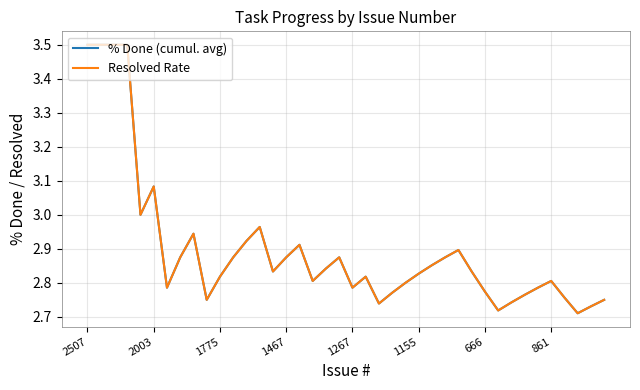

At which label does Resolved Rate reach its peak?

2507